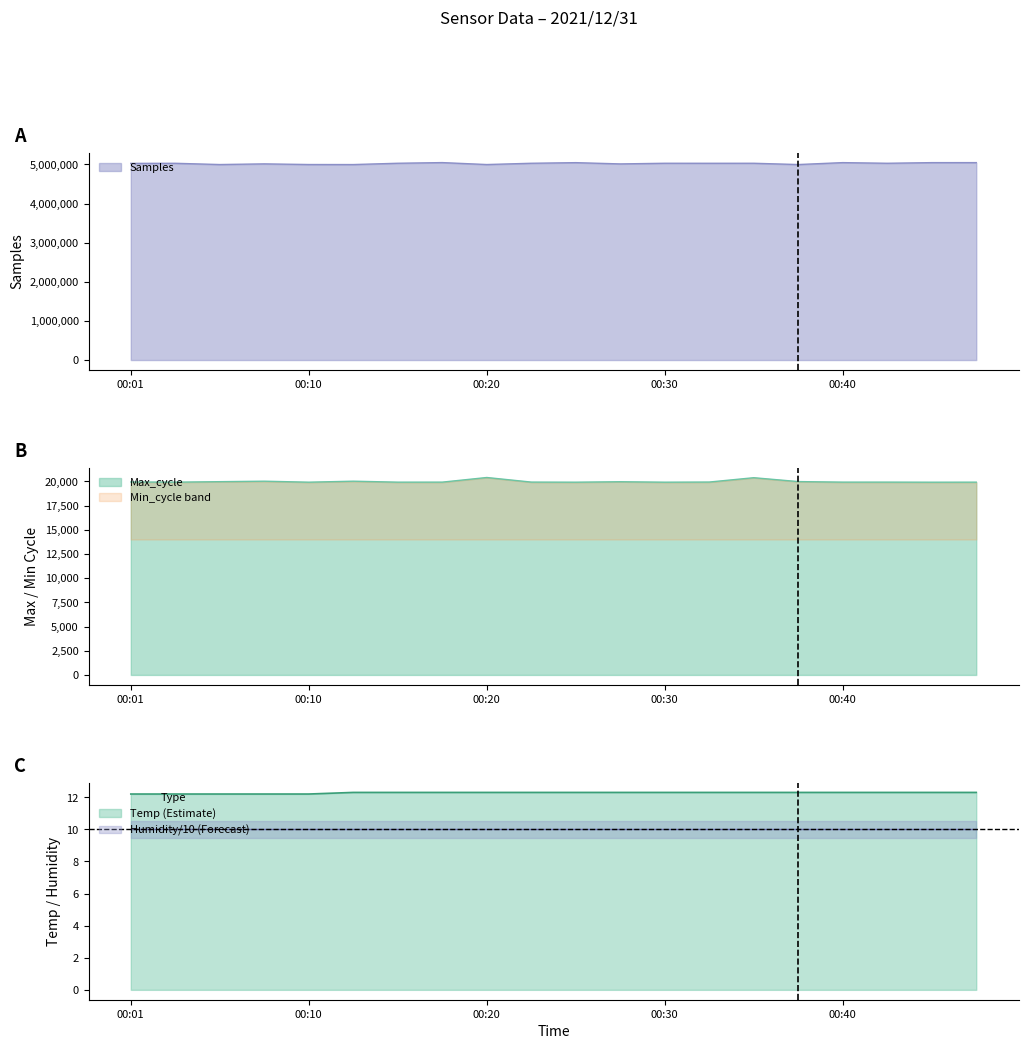

True or false: Max_cycle and Samples intersect in this chart.

False